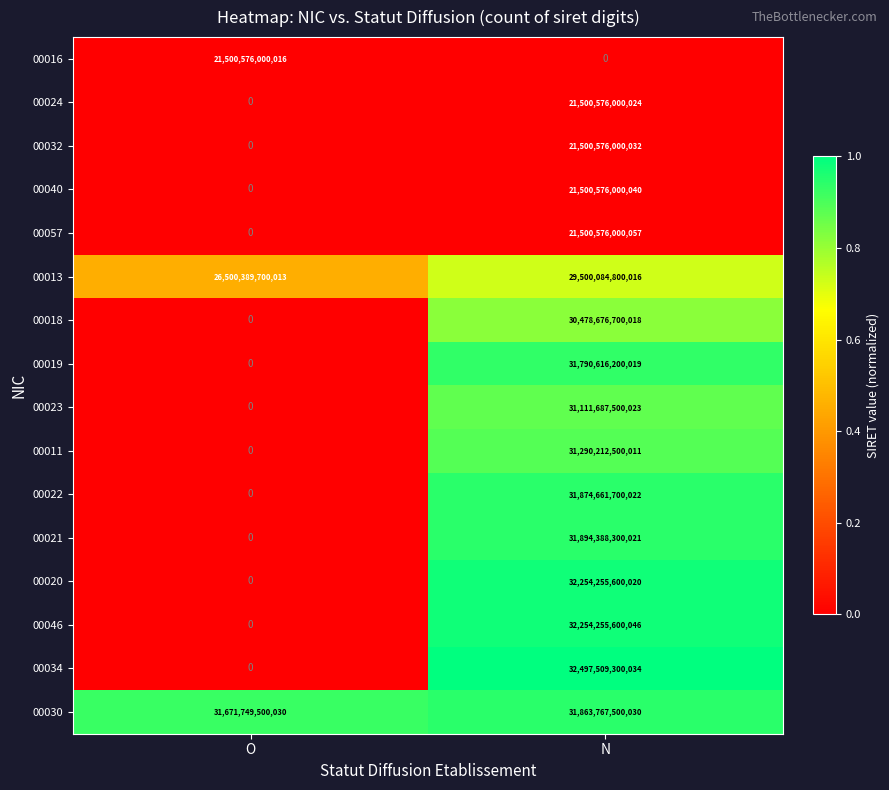

List the series in order of their peak value, lowest first.

00016, 00024, 00032, 00040, 00057, 00013, 00018, 00023, 00011, 00019, 00030, 00022, 00021, 00020, 00046, 00034